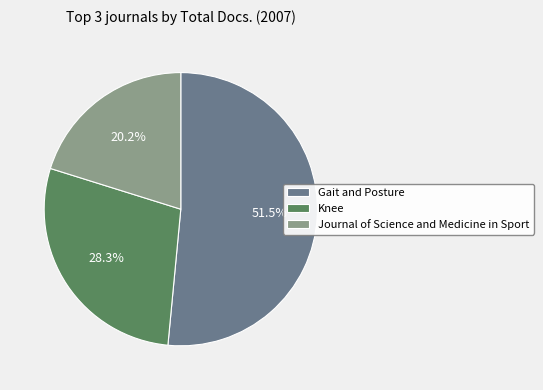

What is the smallest slice in the pie chart?

Journal of Science and Medicine in Sport